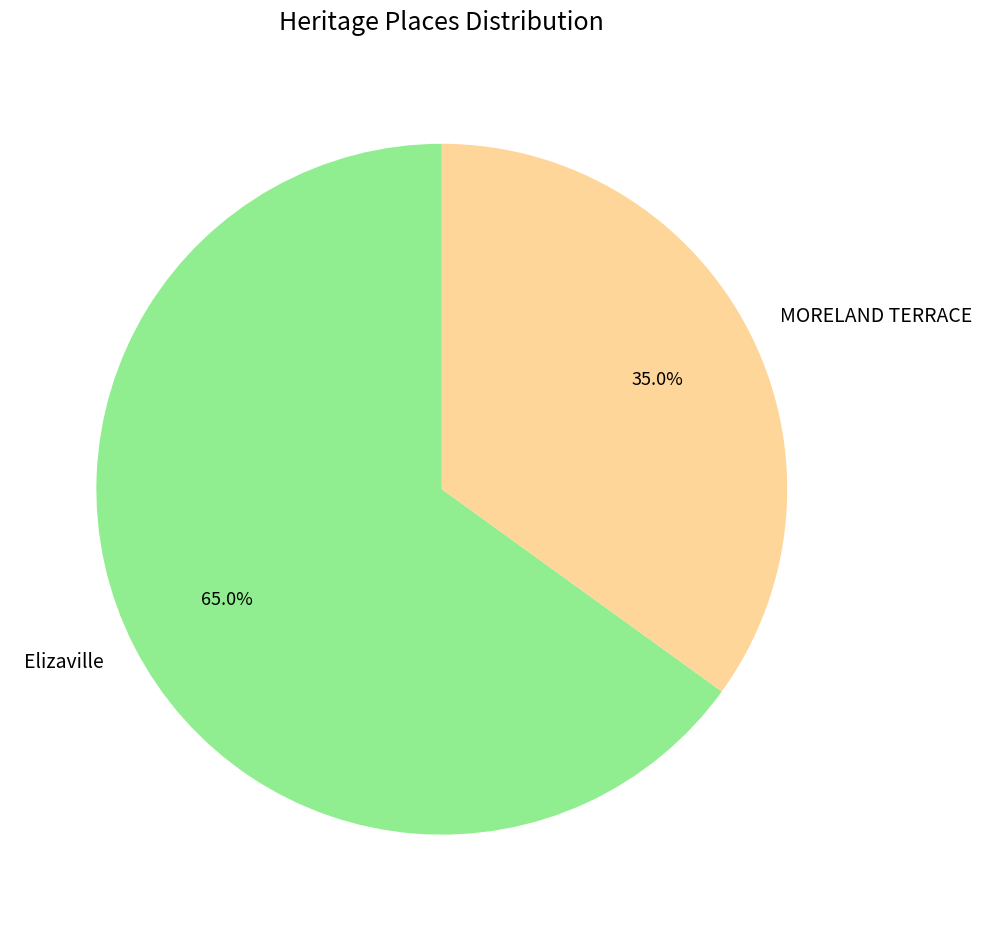

What portion of the pie excludes MORELAND TERRACE?

65.0%